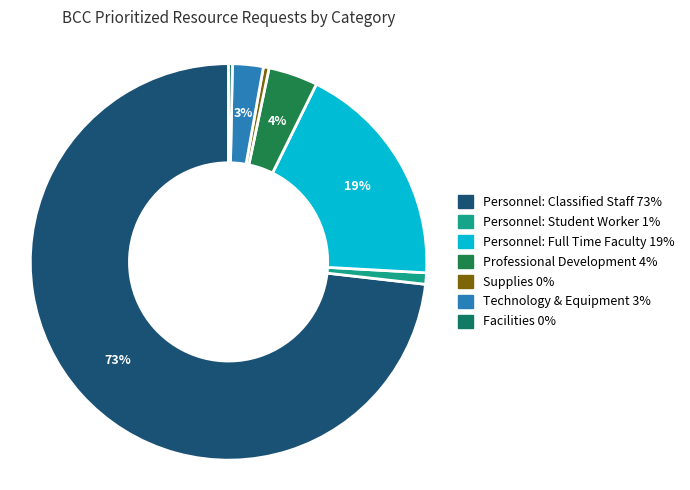

Which category accounts for the majority?

Personnel: Classified Staff